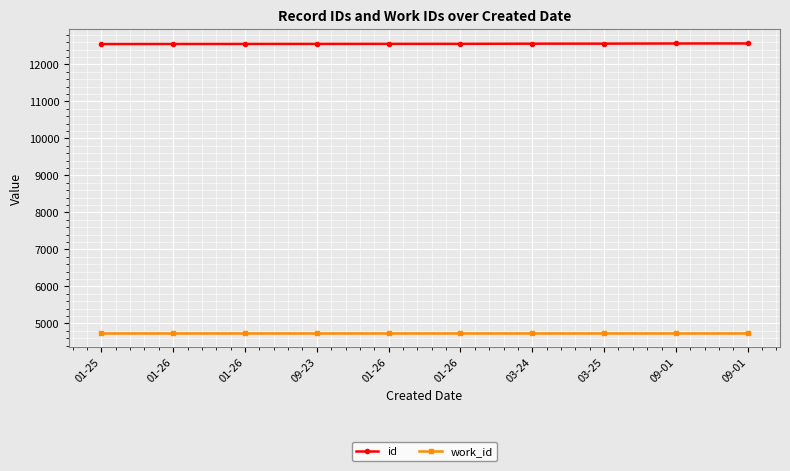

True or false: id and work_id cross at least once.

False